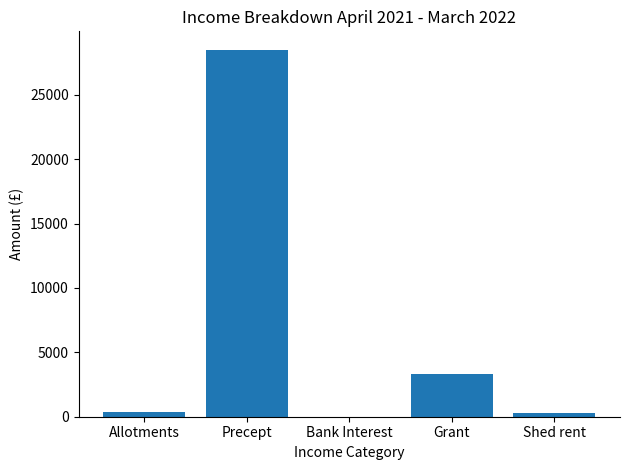

Which has a higher value, Grant or Shed rent?

Grant